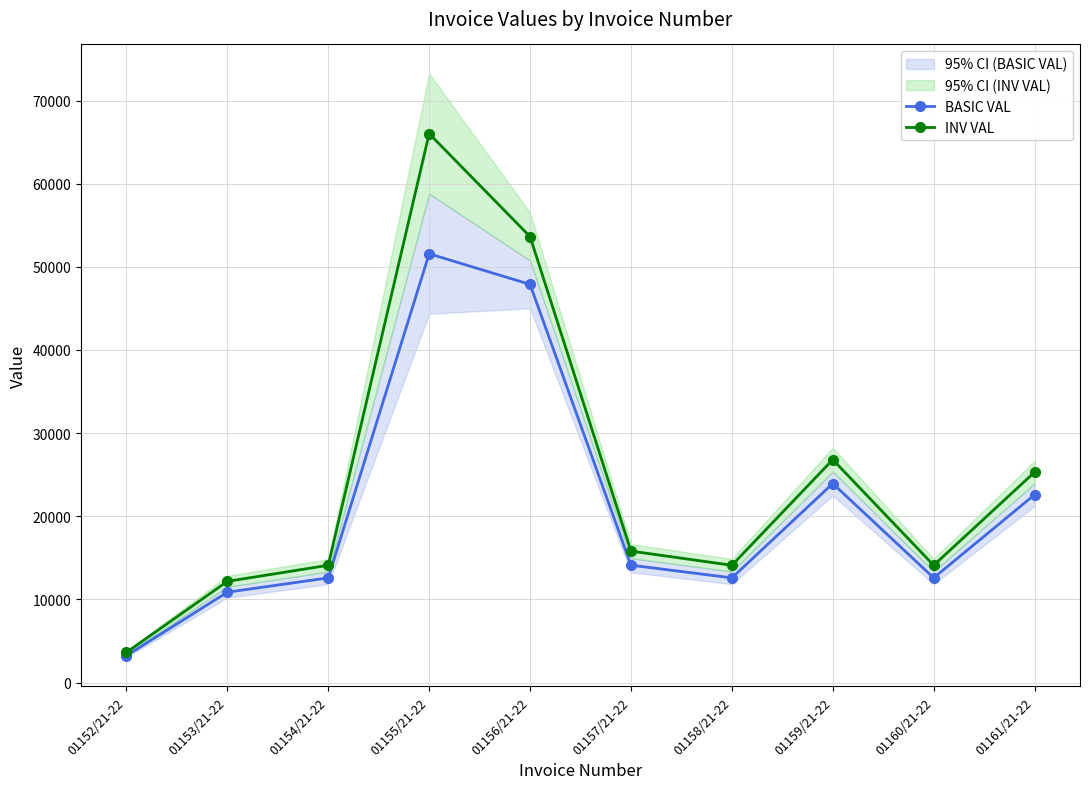

What is the minimum value shown in the chart?

3248.8